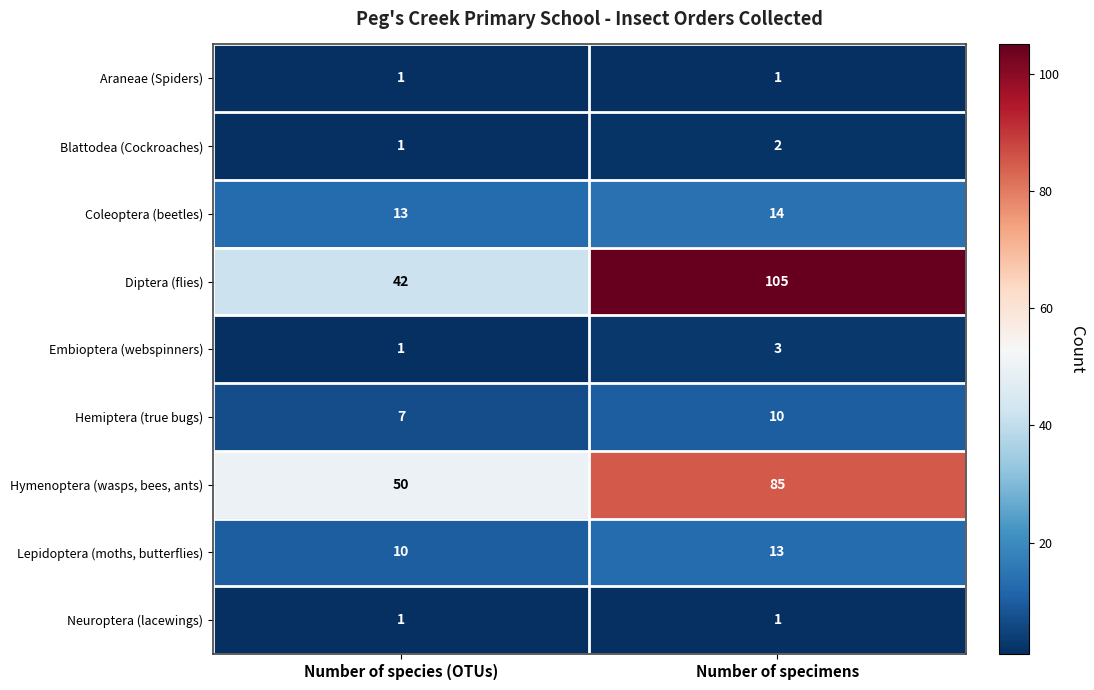

At which label does Embioptera (webspinners) reach its minimum?

Number of species (OTUs)